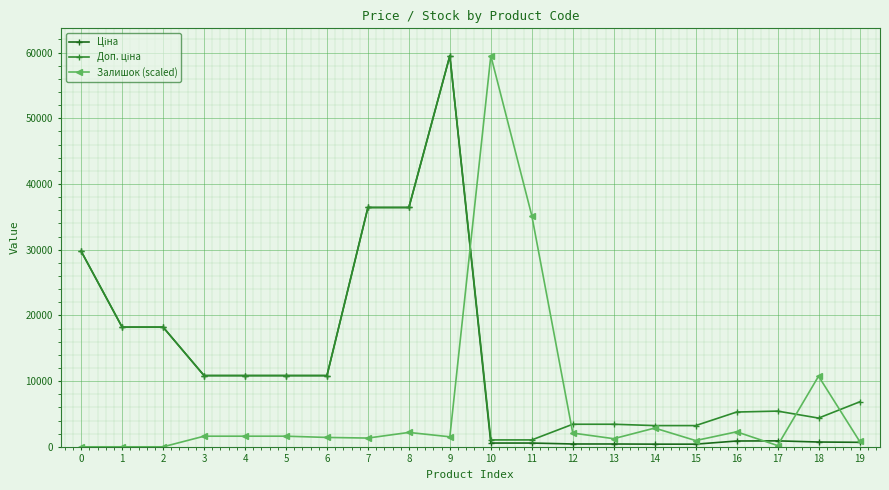

How many data points in Залишок (scaled) are above 1616?

10